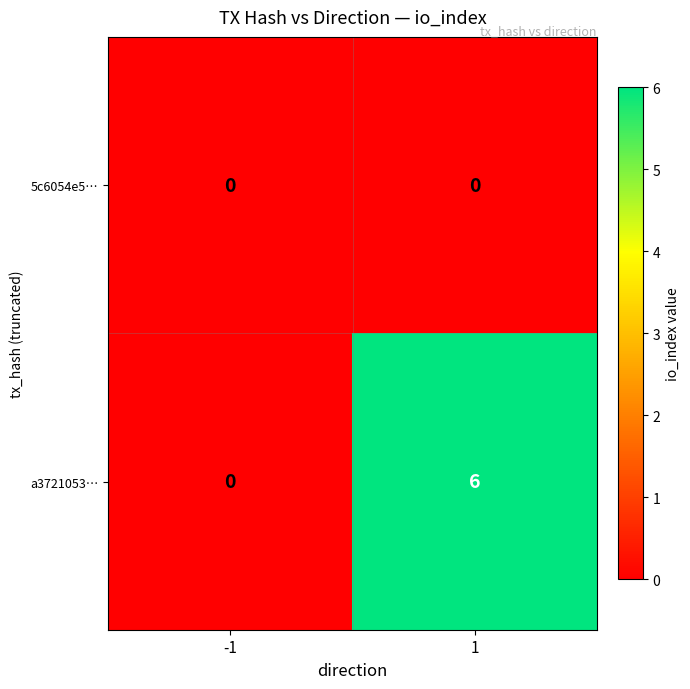

At 1, list the series in order from largest to smallest.

a3721053…, 5c6054e5…